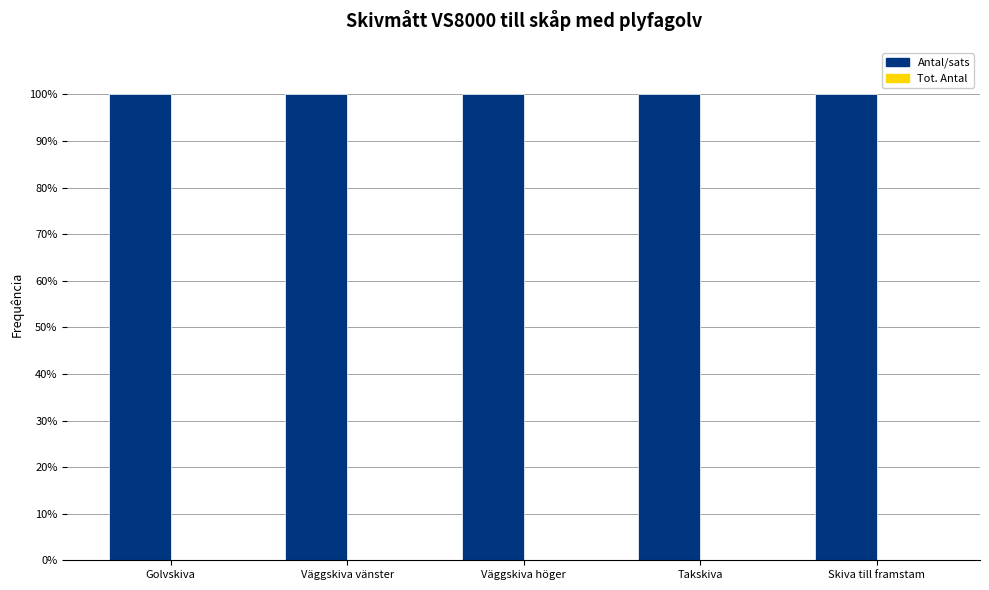

List the series in order of their peak value, lowest first.

Tot. Antal, Antal/sats